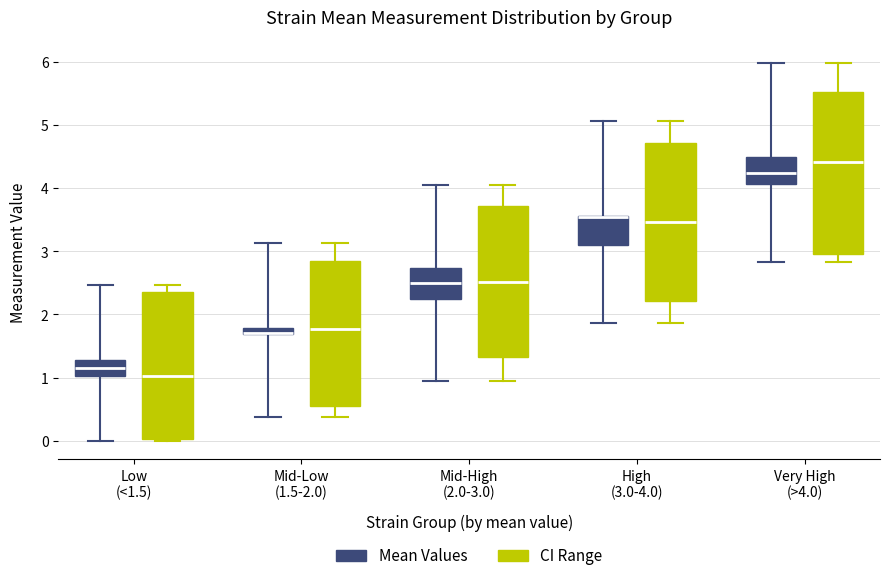

Where is the lower edge of the box for Very High (>4.0) (CI Range) on the y-axis? The values are not printed on the chart, so give them approximately, as read against the axis.

3.0